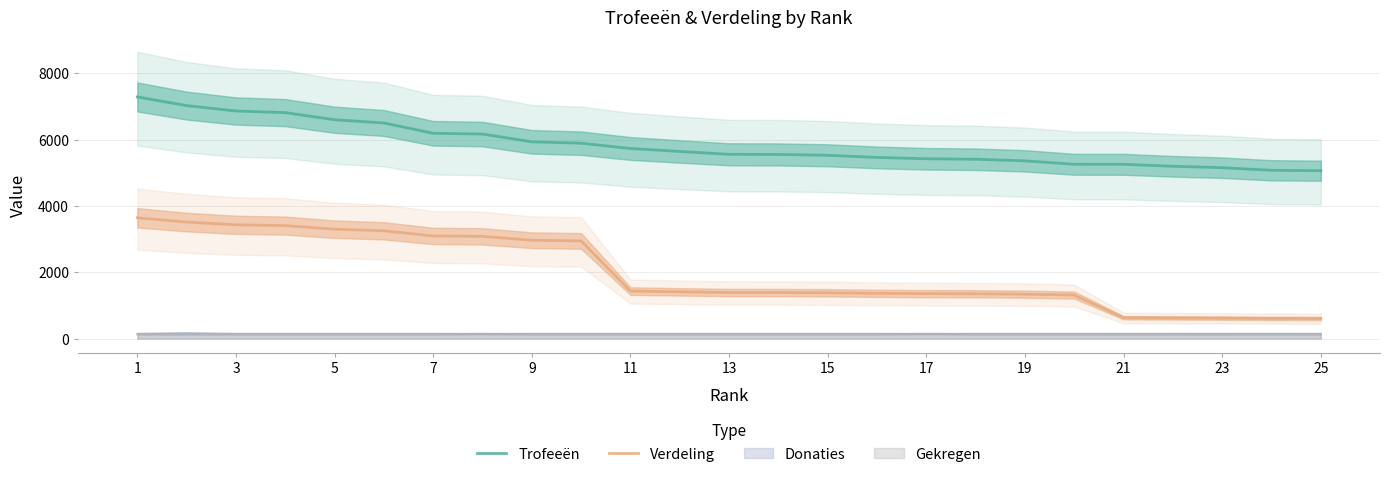

What is the lowest value of the Verdeling series?

607